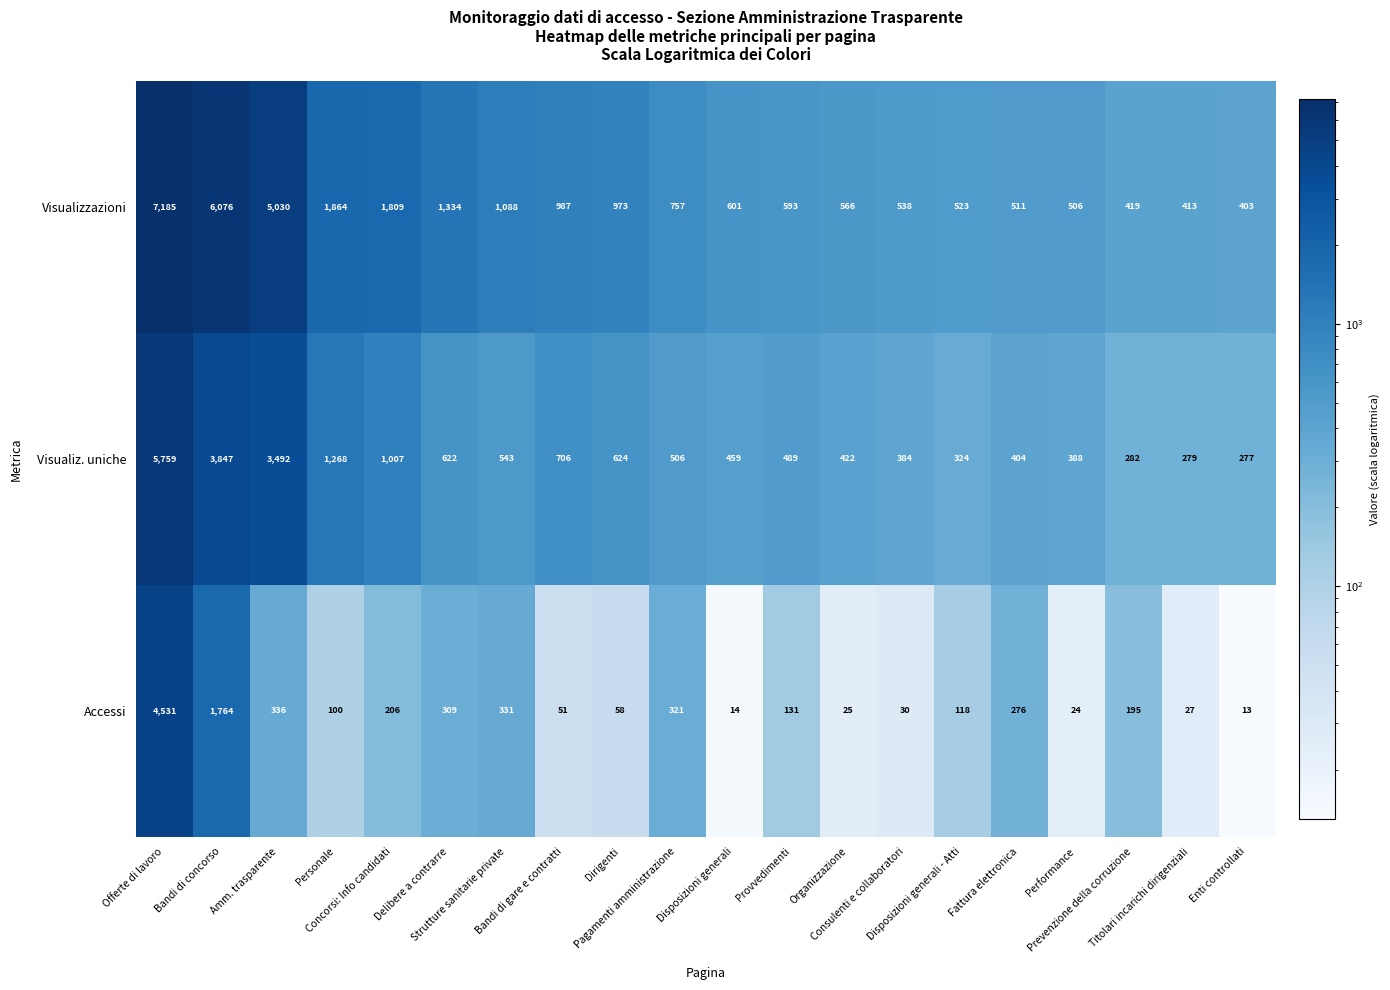

Which series has the largest total across all categories?

Visualizzazioni